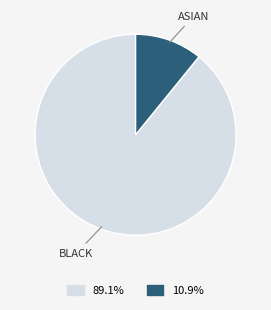

What is the largest slice in the pie chart?

BLACK